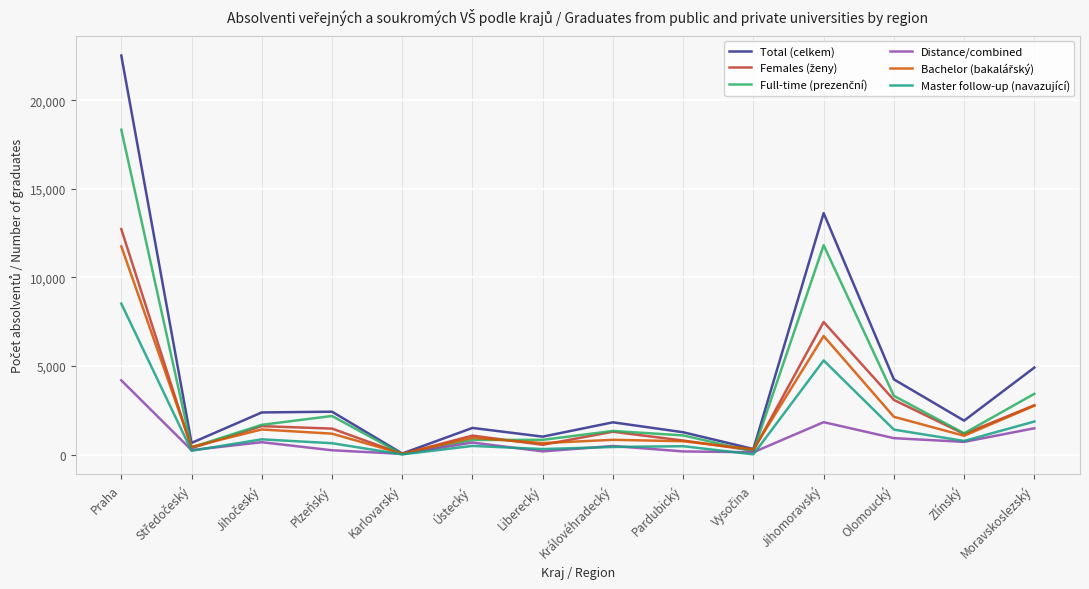

What position from the left is Moravskoslezský?

14